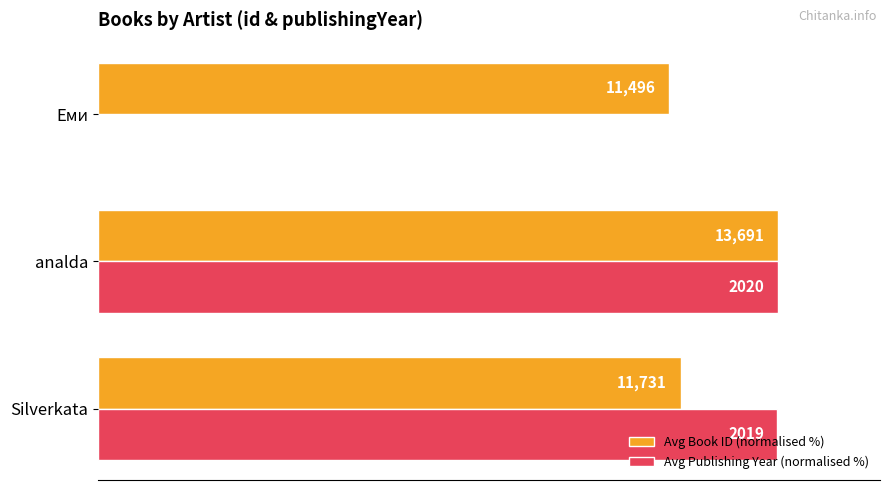

At how many categories does at least one series exceed 12?

3